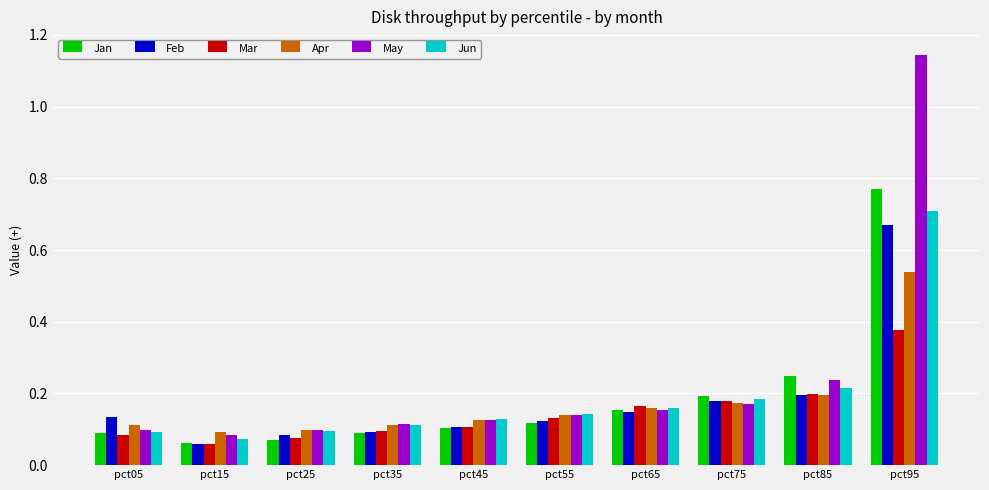

What is the sum of all Jan values?

1.9